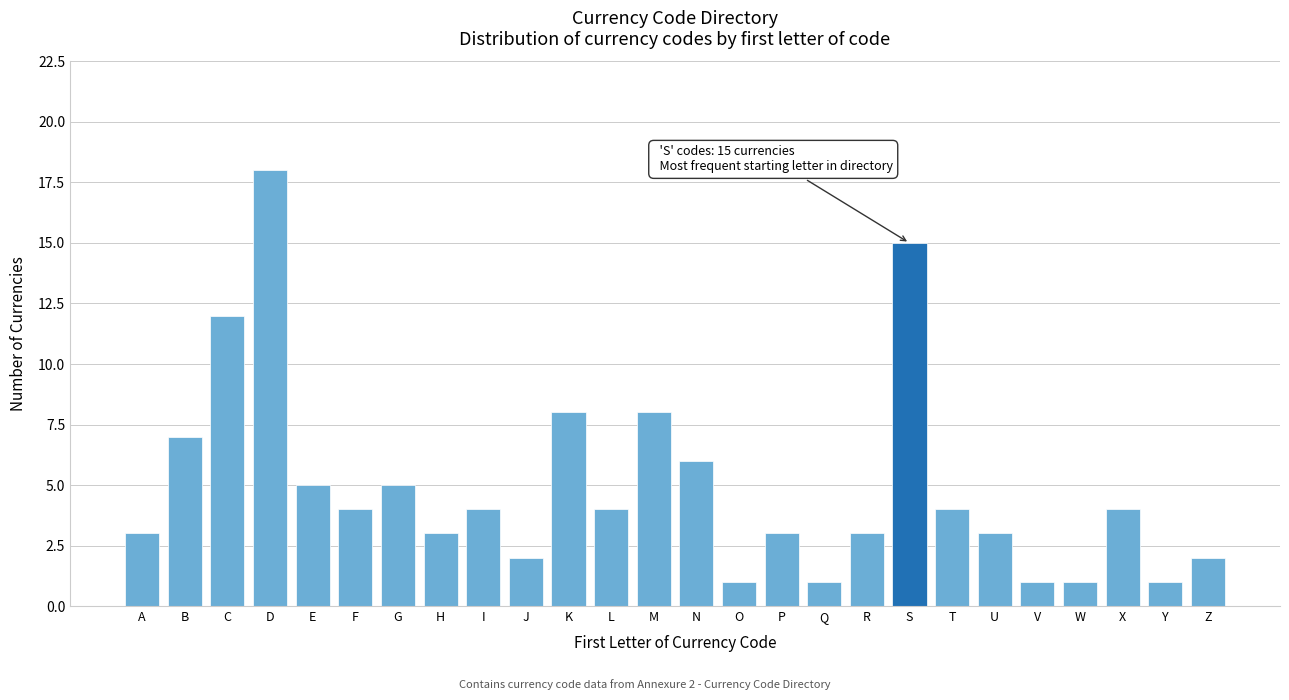

Reading right to left, extract all data points from this chart.

Z=2	Y=1	X=4	W=1	V=1	U=3	T=4	S=15	R=3	Q=1	P=3	O=1	N=6	M=8	L=4	K=8	J=2	I=4	H=3	G=5	F=4	E=5	D=18	C=12	B=7	A=3